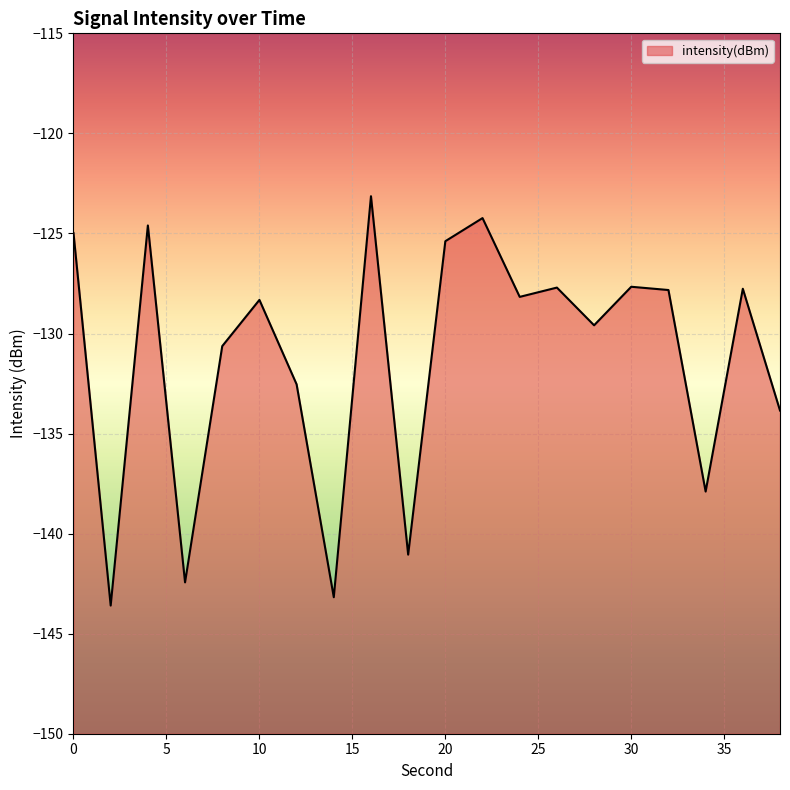

The value at 30 is -127.7. True or false?

True